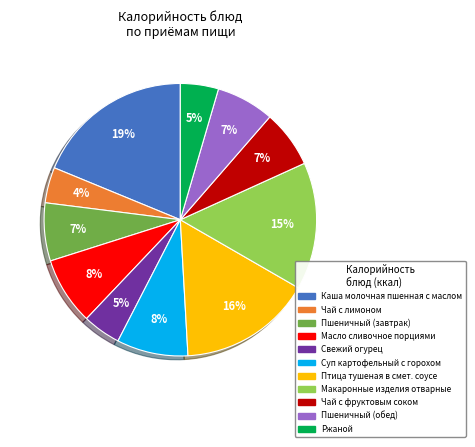

What is the largest slice in the pie chart?

Каша молочная пшенная с маслом